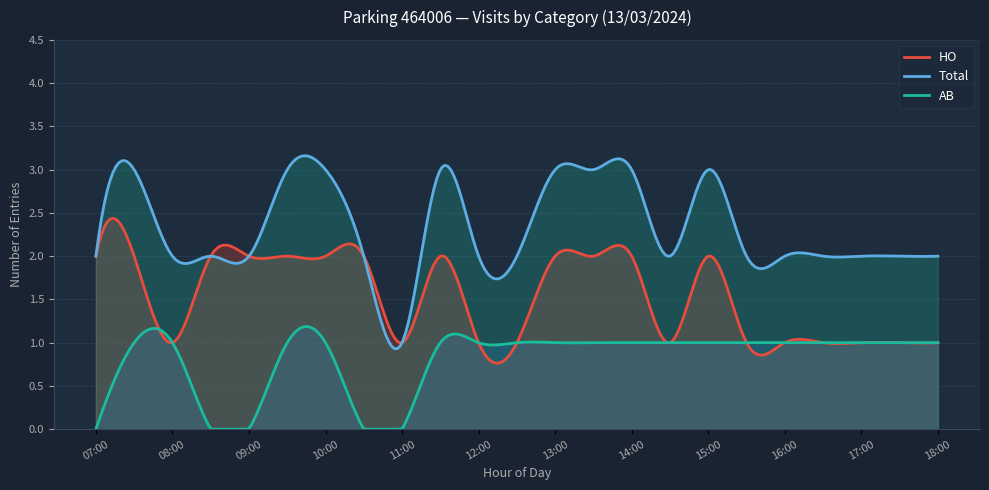

Does the chart display data point markers on the line(s)?

No